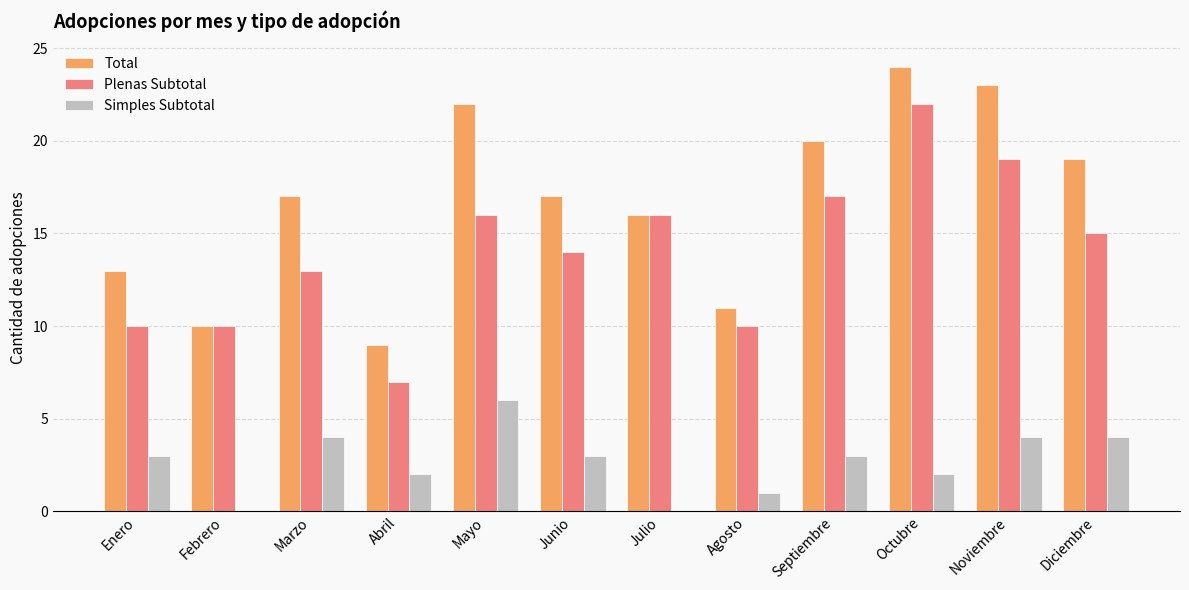

Reading right to left, what are all the values shown in this chart?

Total: 19	23	24	20	11	16	17	22	9	17	10	13
Plenas Subtotal: 15	19	22	17	10	16	14	16	7	13	10	10
Simples Subtotal: 4	4	2	3	1	0	3	6	2	4	0	3